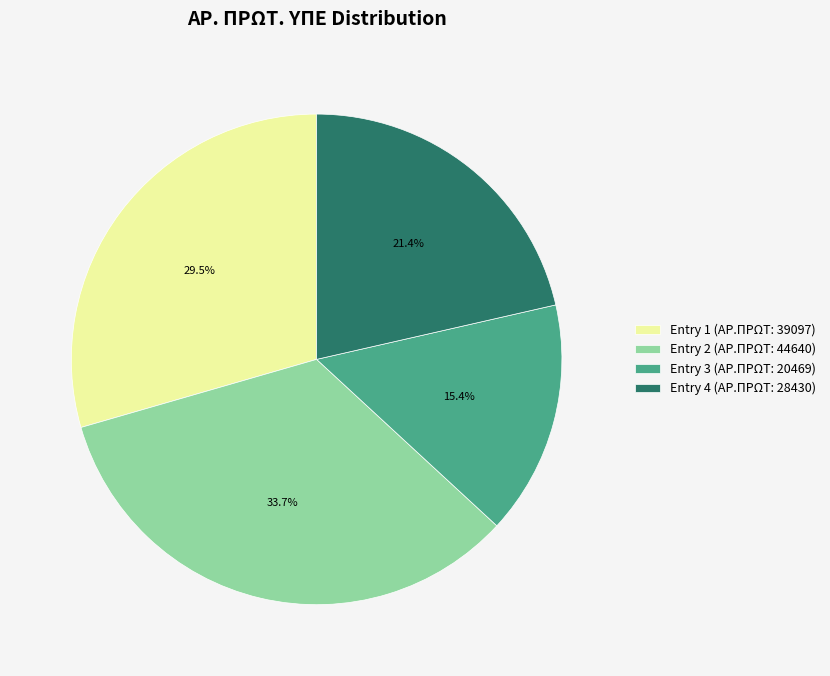

Which slice is the largest?

Entry 2 (ΑΡ.ΠΡΩΤ: 44640)